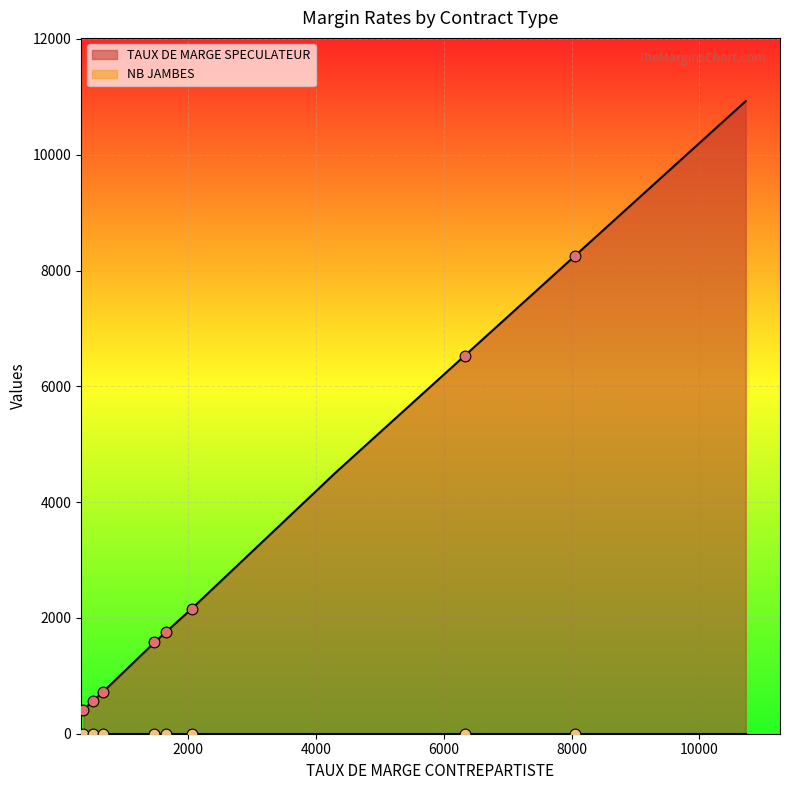

At which category is the sum across all series the highest?

26